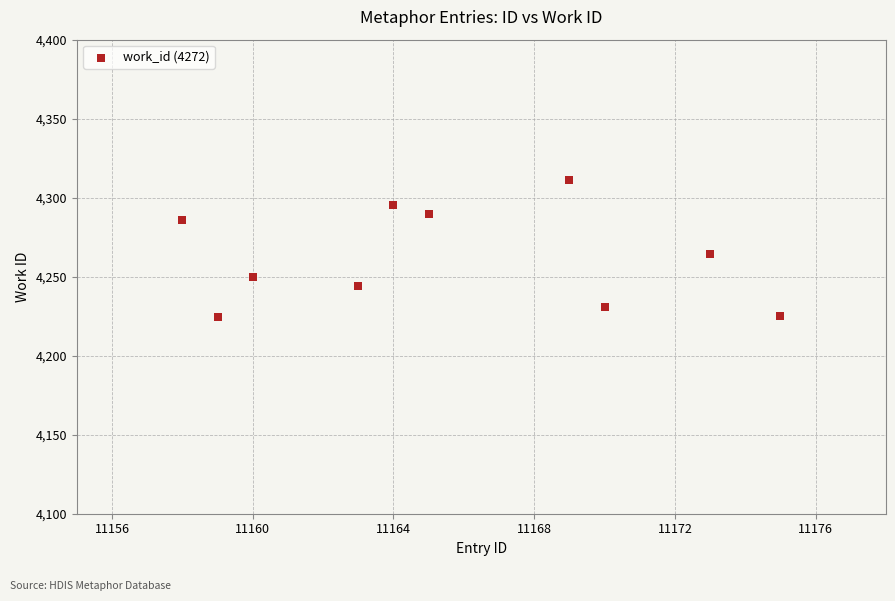

What is the range of Y values (max minus min)?

86.7